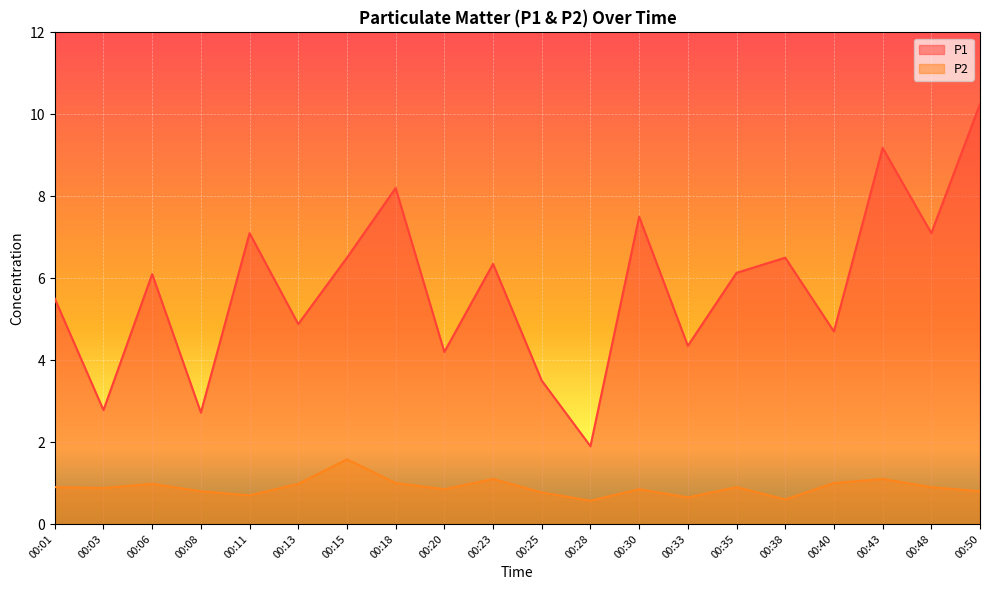

True or false: P2 and P1 cross at least once.

False